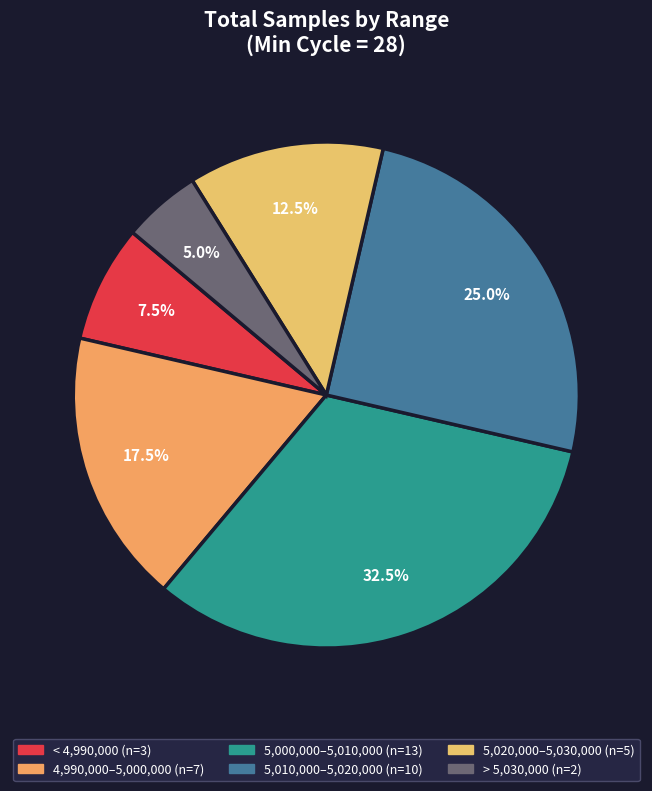

How many segments does this pie chart have?

6